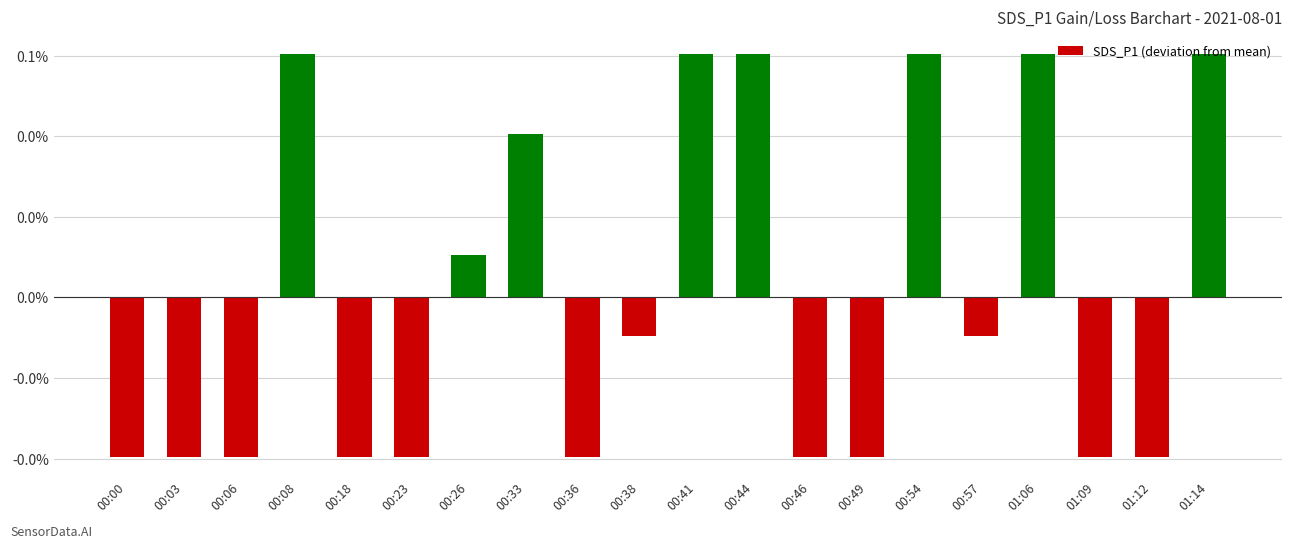

Are the bars horizontal?

No